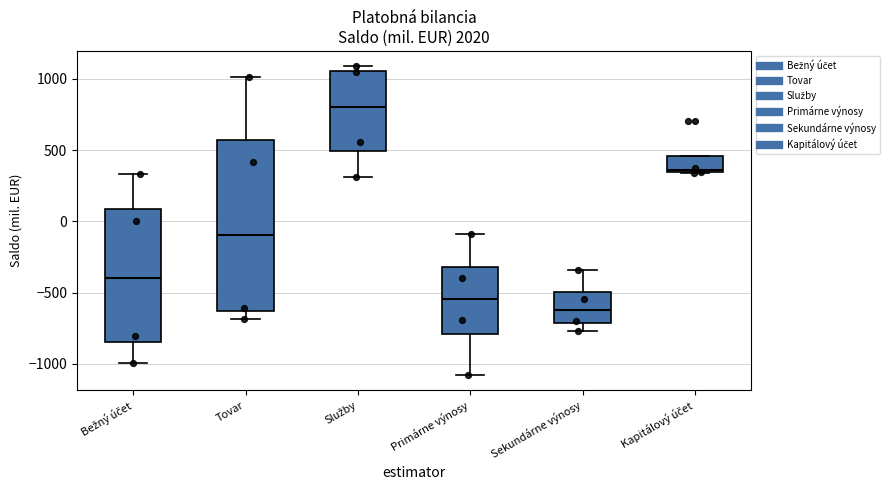

Which box's median line is the lowest?

Sekundárne výnosy